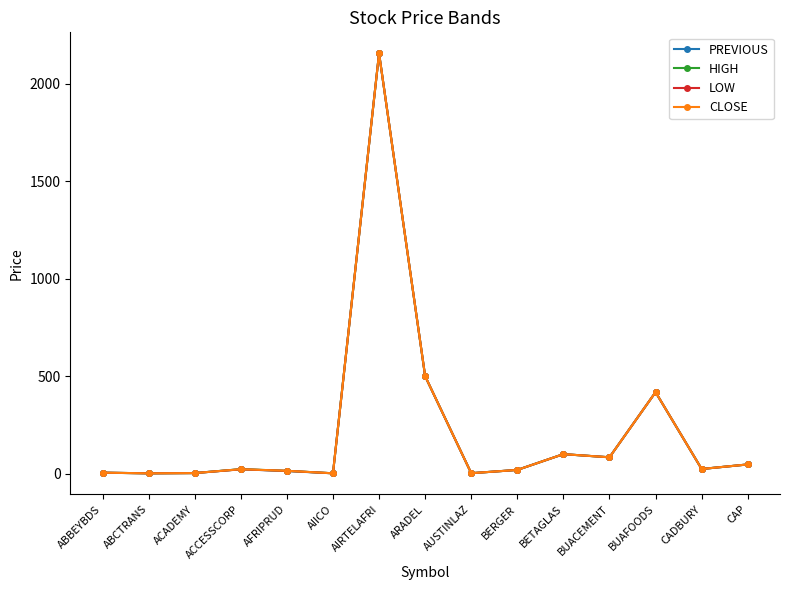

What is the label of the 6th point from the right?

BERGER